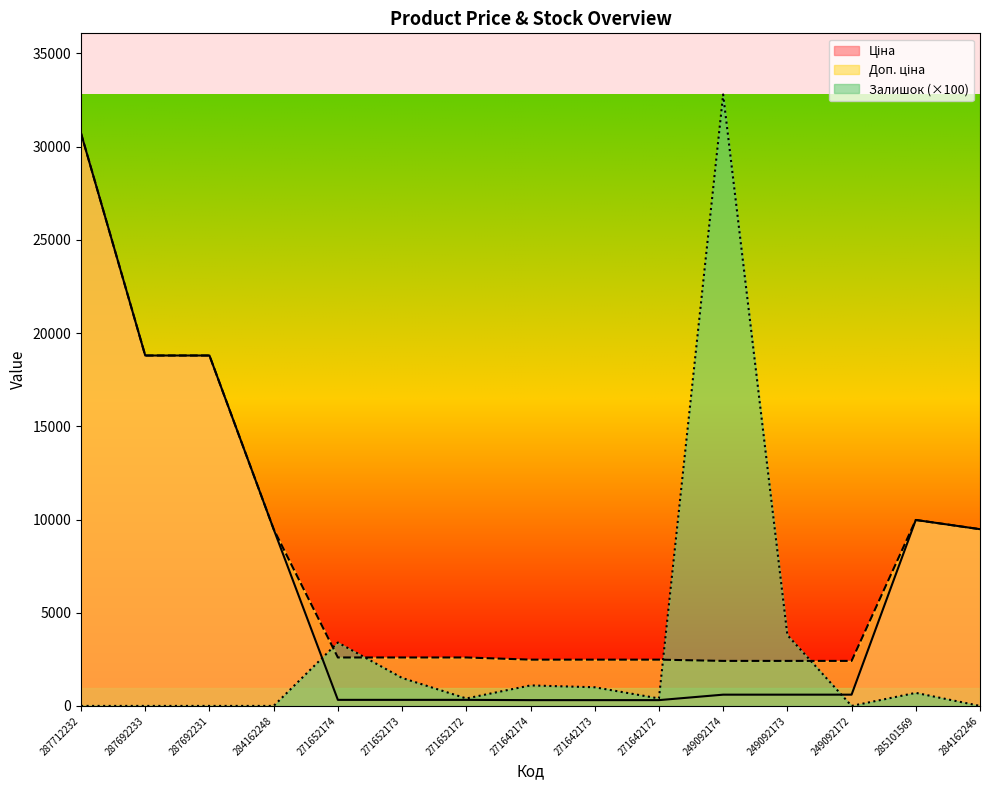

The Доп. ціна series shows 834.0 at 271652172. True or false?

False